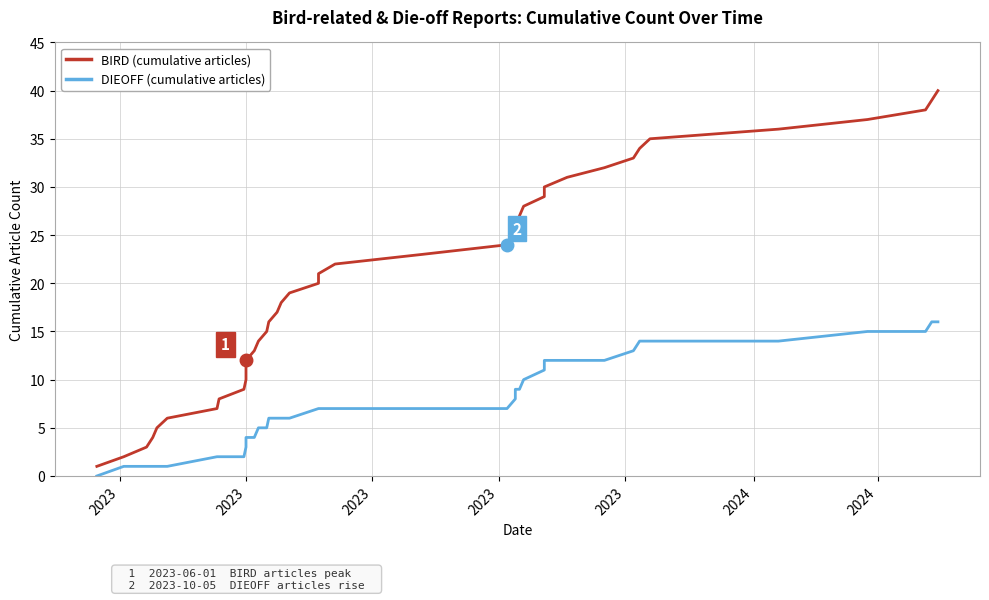

Rank the series by their maximum value, from lowest to highest.

DIEOFF (cumulative articles), BIRD (cumulative articles)